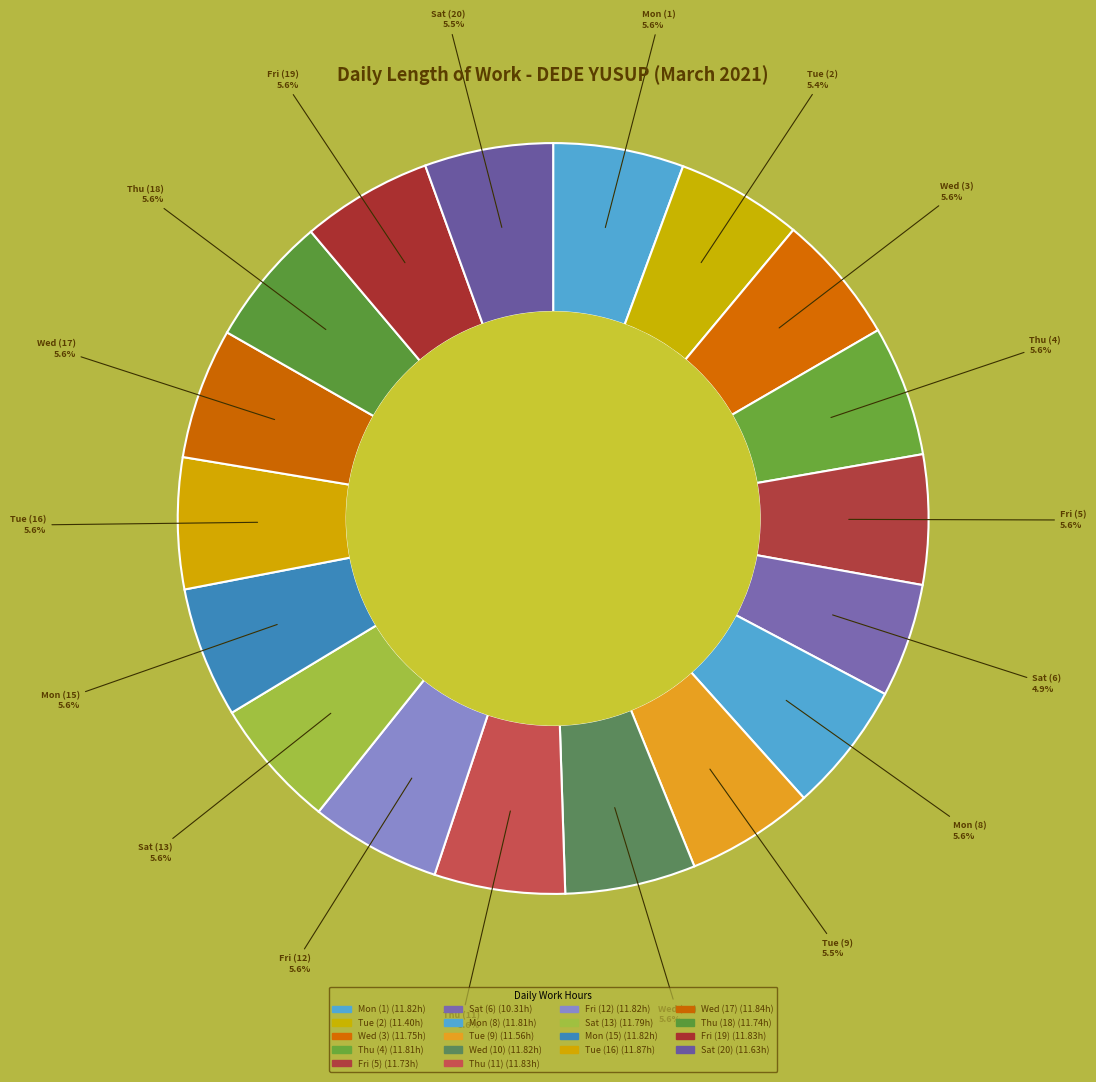

Which category has the smallest portion of the pie?

Sat (6)